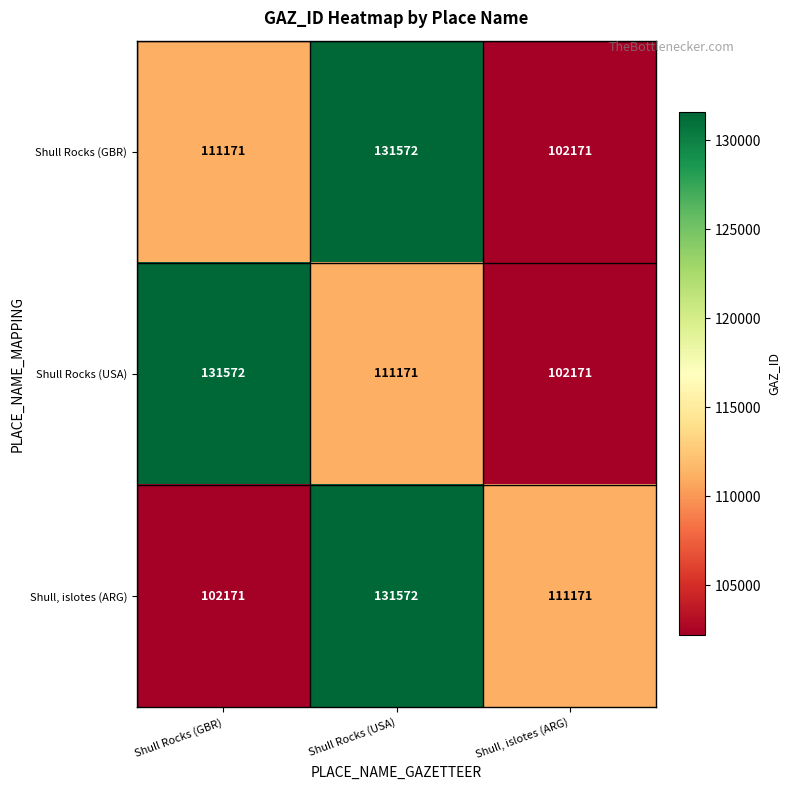

What is the sum of the Shull Rocks (GBR) values at Shull Rocks (GBR) and Shull, islotes (ARG)?

213342